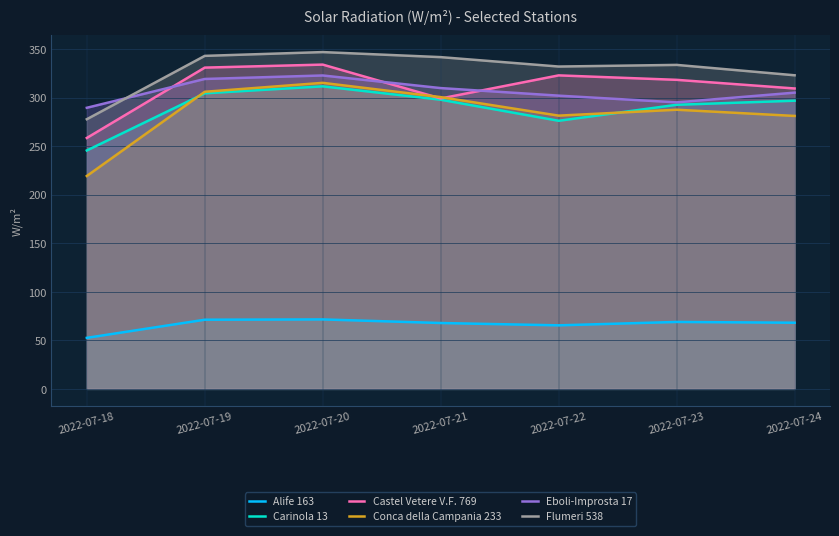

What is the sum of all Carinola 13 values?

2026.2